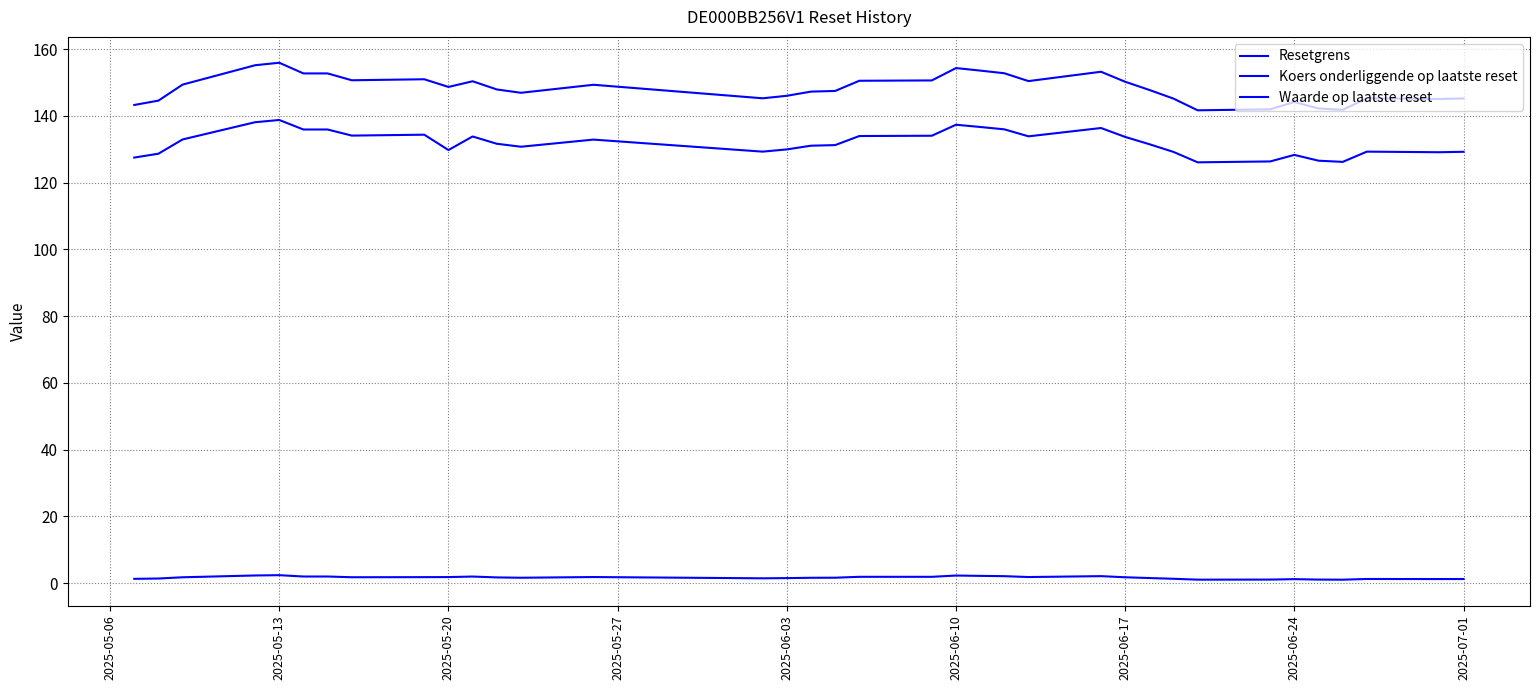

How many lines are shown in the chart?

3